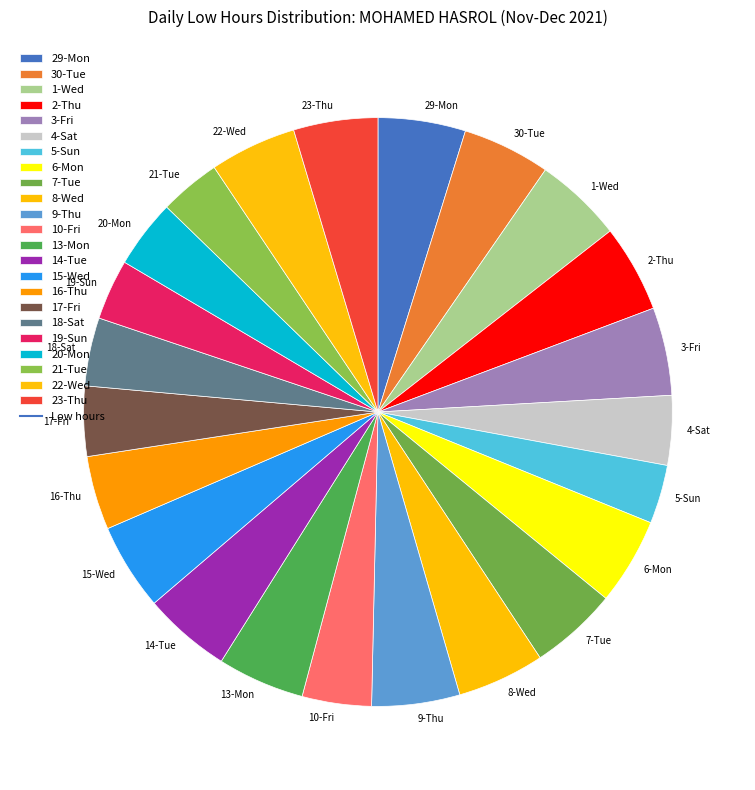

Is it true that 1-Wed is 5% of the pie?

True